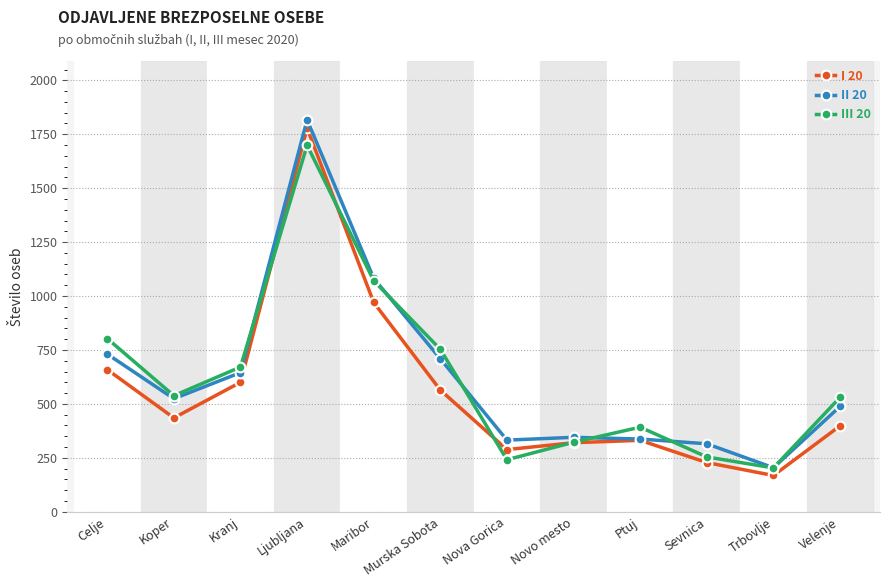

How many values in the II 20 series are below 524?

6